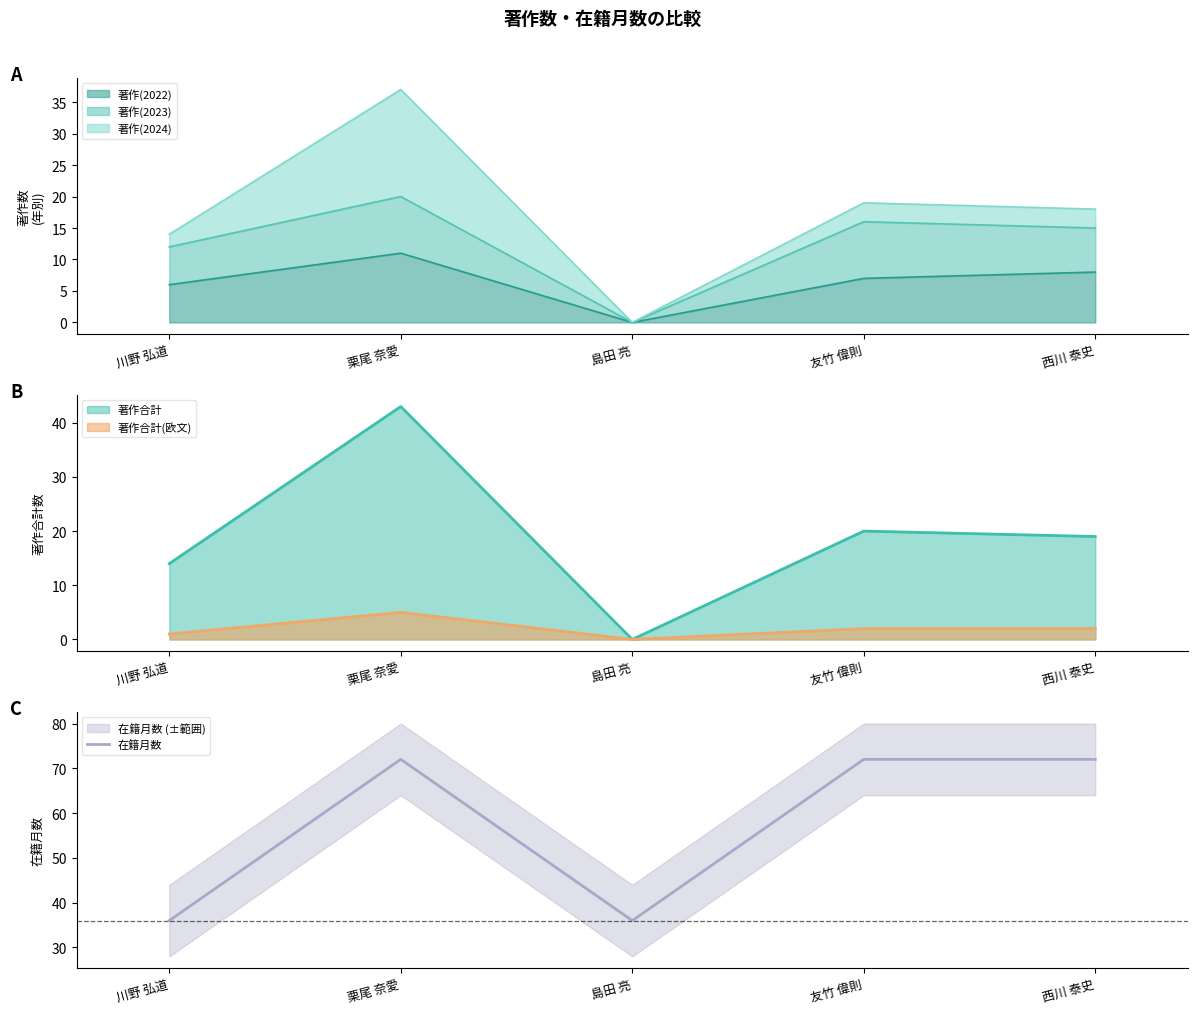

Is it true that 在籍月数 equals 57 at 島田 亮?

False